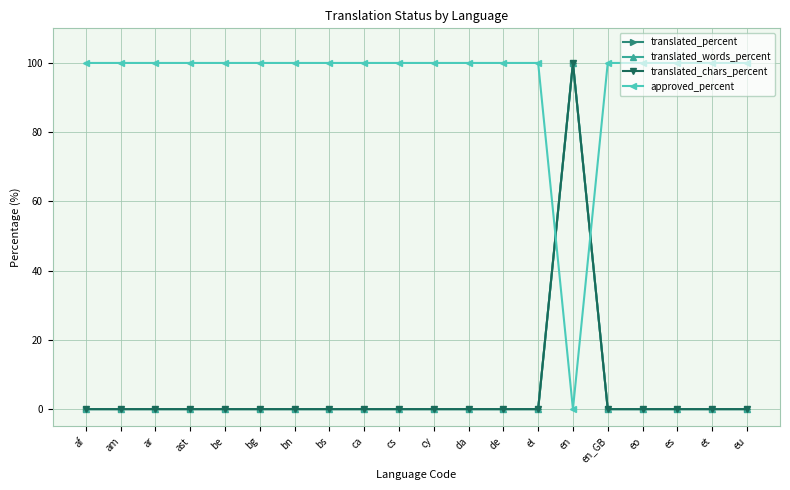

What is the sum of all translated_chars_percent values?

100